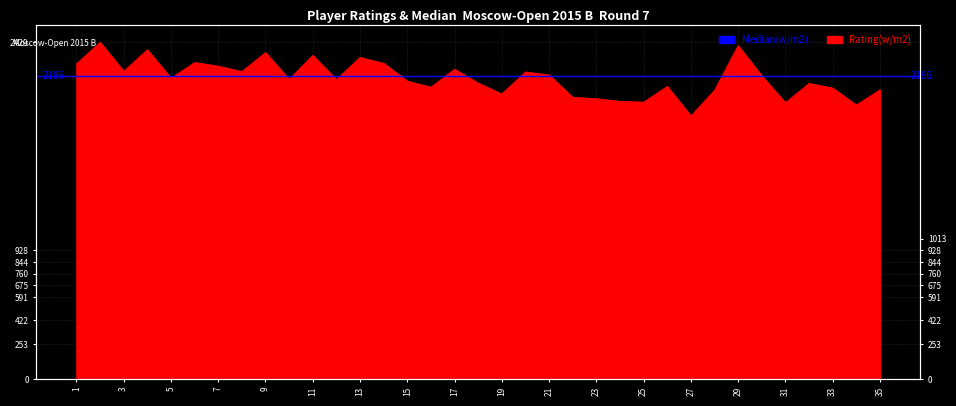

Where is the first local minimum?

3